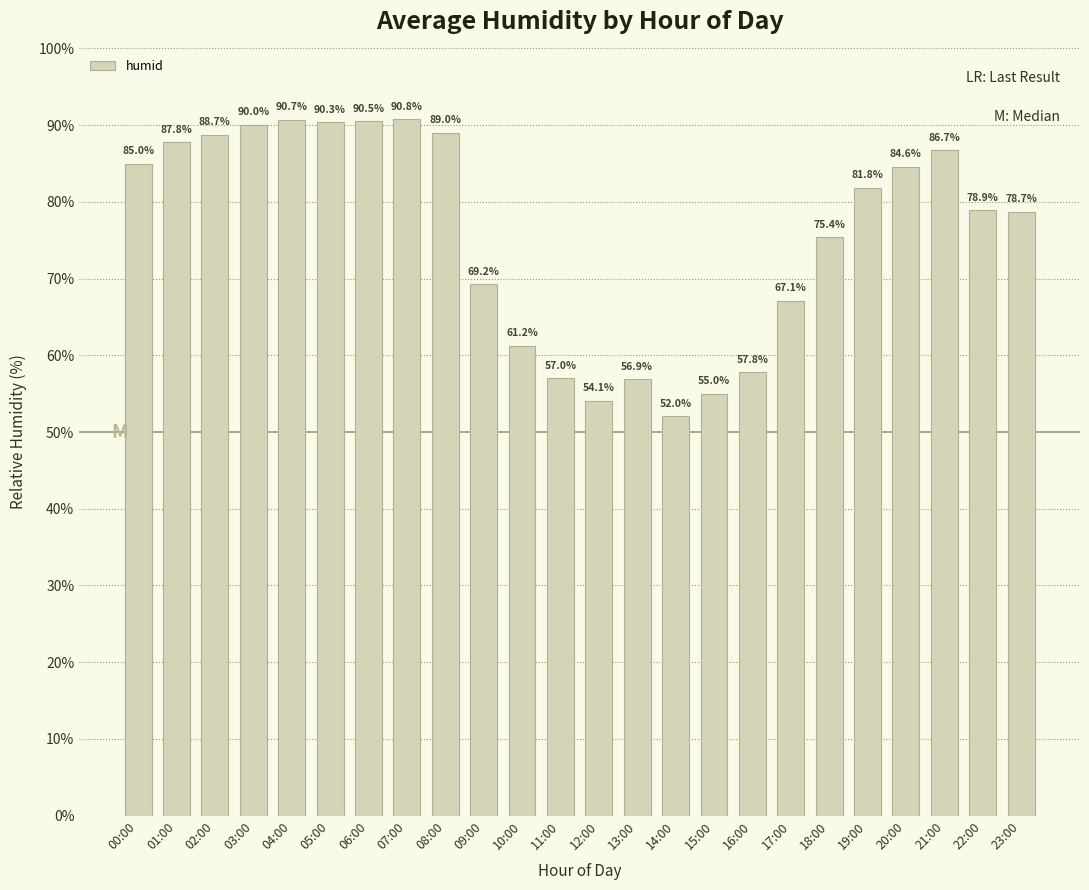

The chart shows a value of 123.5 at 03:00. True or false?

False